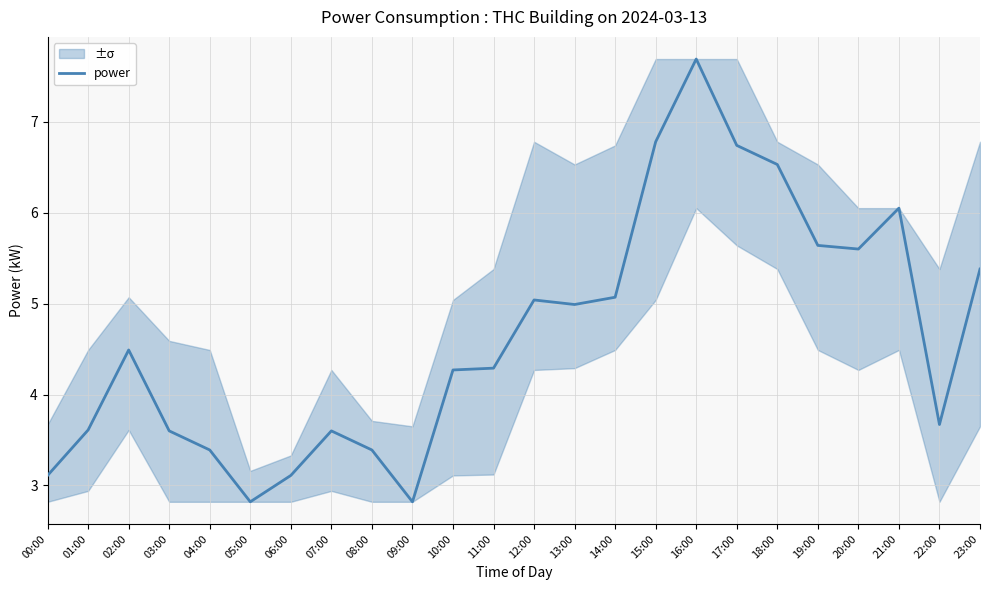

What is the label of the 12th point from the left?

11:00